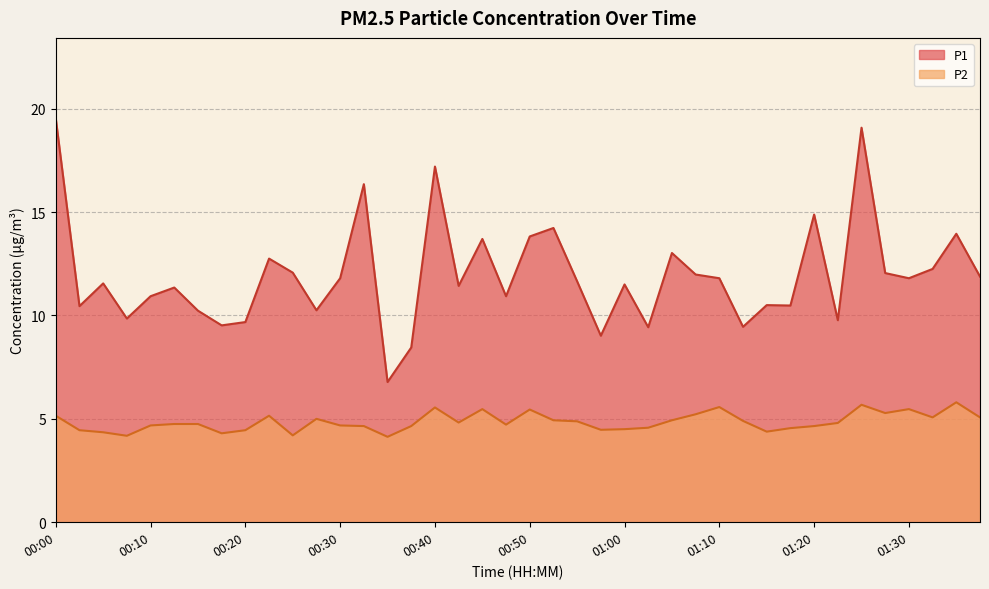

Rank the series by their maximum value, from highest to lowest.

P1, P2